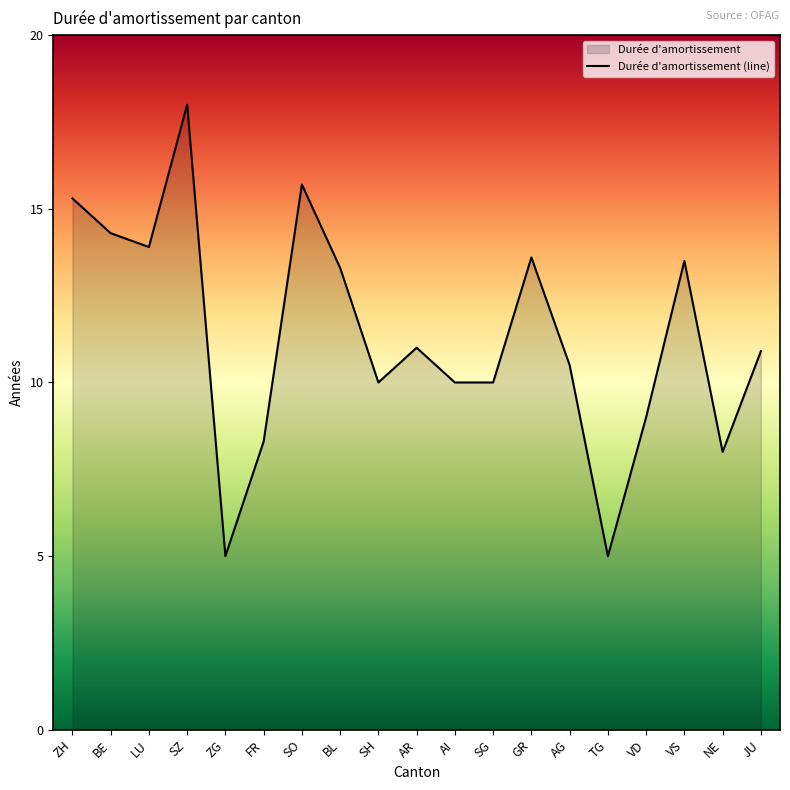

Approximately how many times larger is the value at ZH compared to LU?

1.1